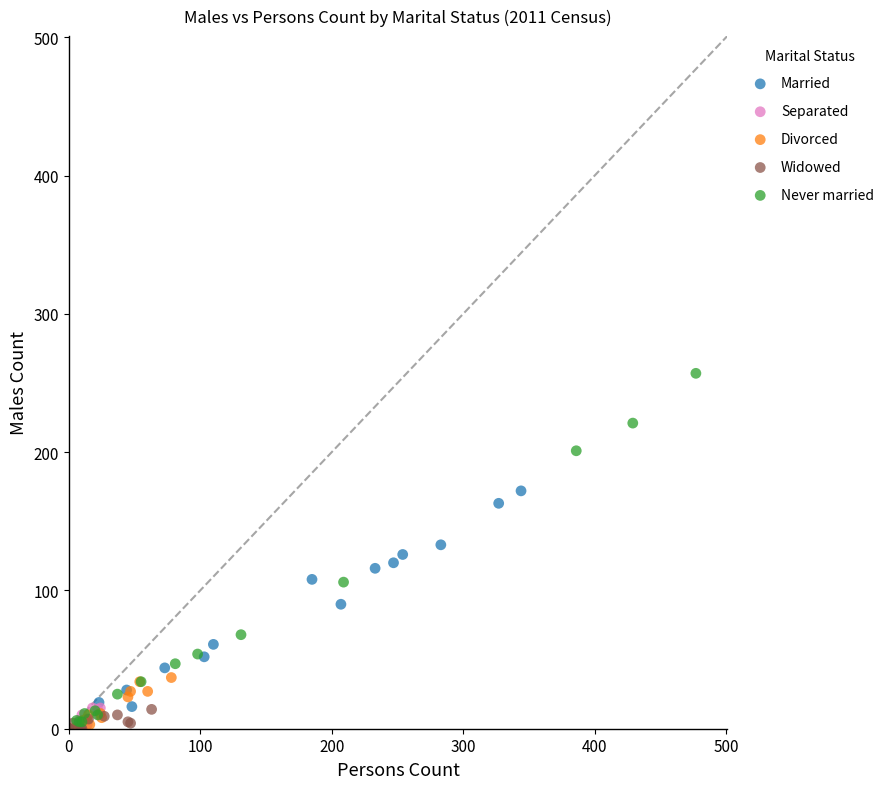

What are all the series names shown in the legend?

Married, Separated, Divorced, Widowed, Never married